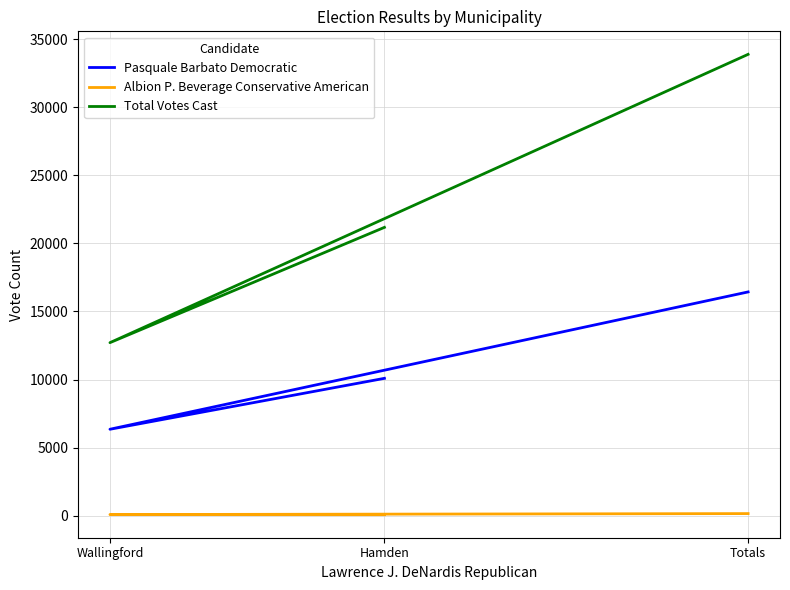

Is the value of Pasquale Barbato Democratic at Totals greater than the value of Total Votes Cast at Hamden?

No